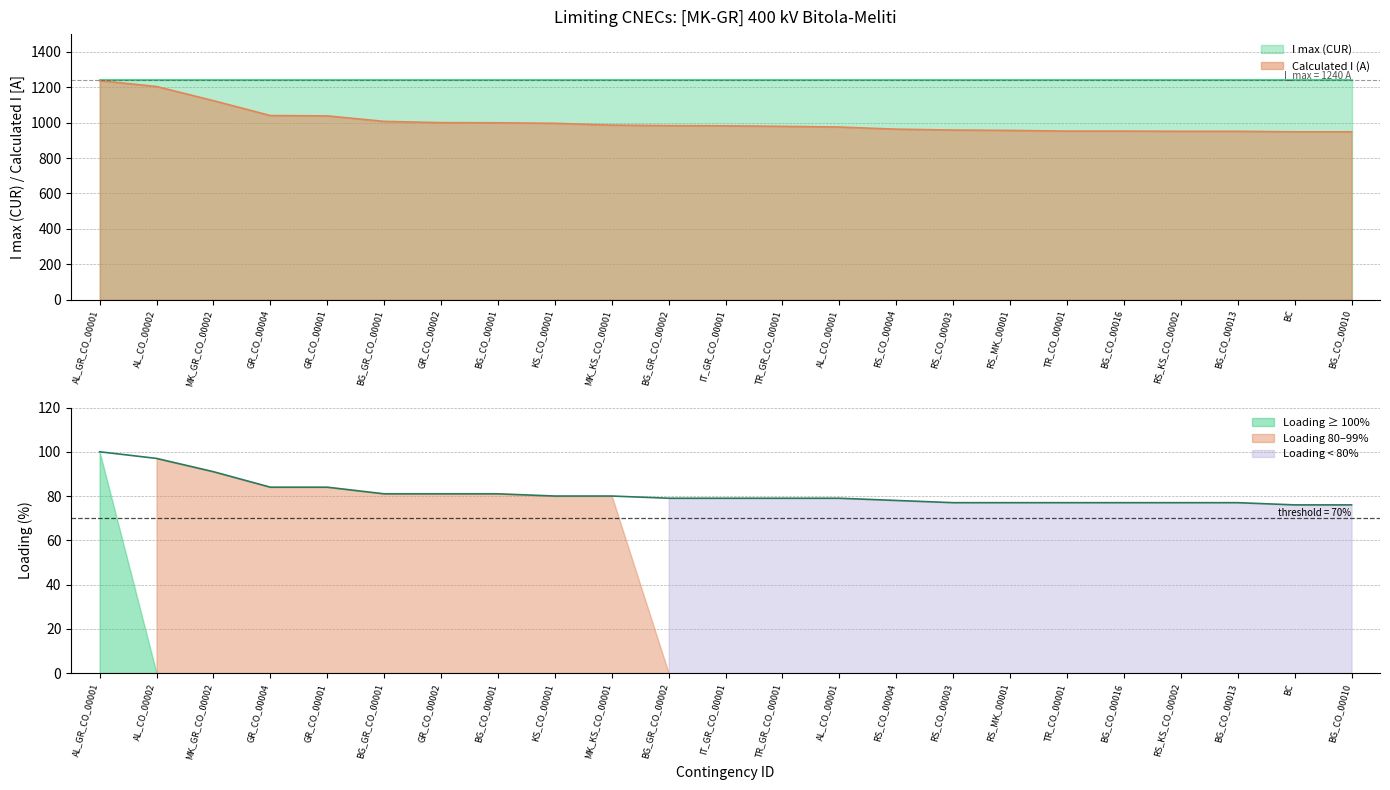

What is the value of the Loading (%) point at the 21st from the left?

77